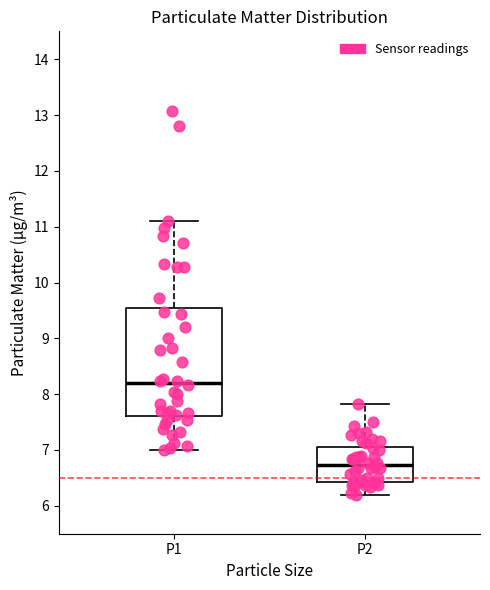

Comparing the boxes themselves (not the whiskers), which one is the tallest?

P1